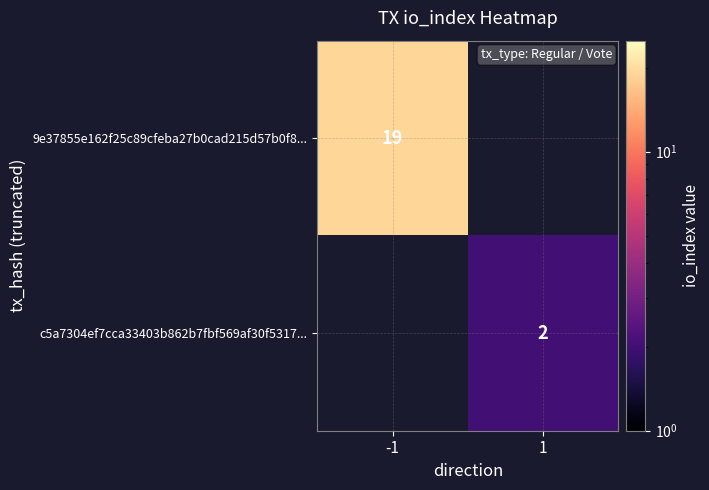

True or false: c5a7304ef7cca33403b862b7fbf569af30f5317... has a value of 2 at 1.

True